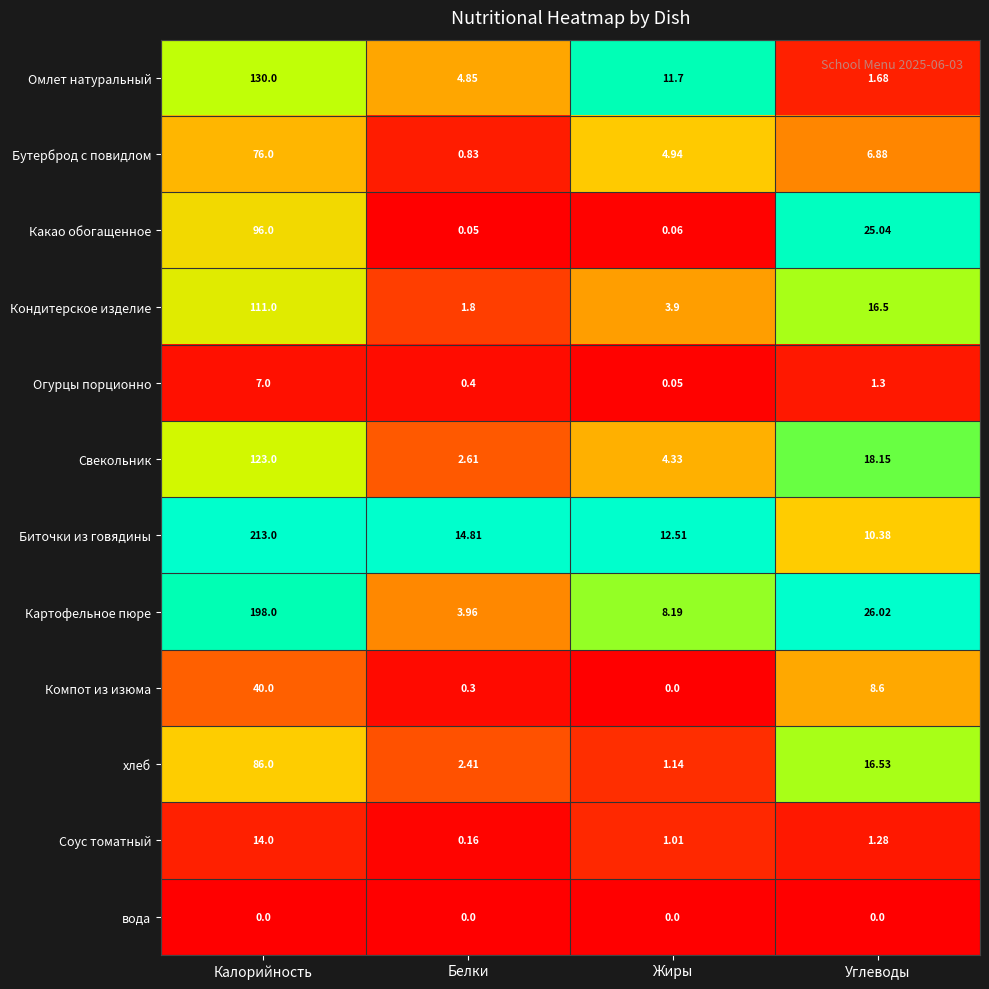

At which category does the chart reach its peak across all series?

Калорийность